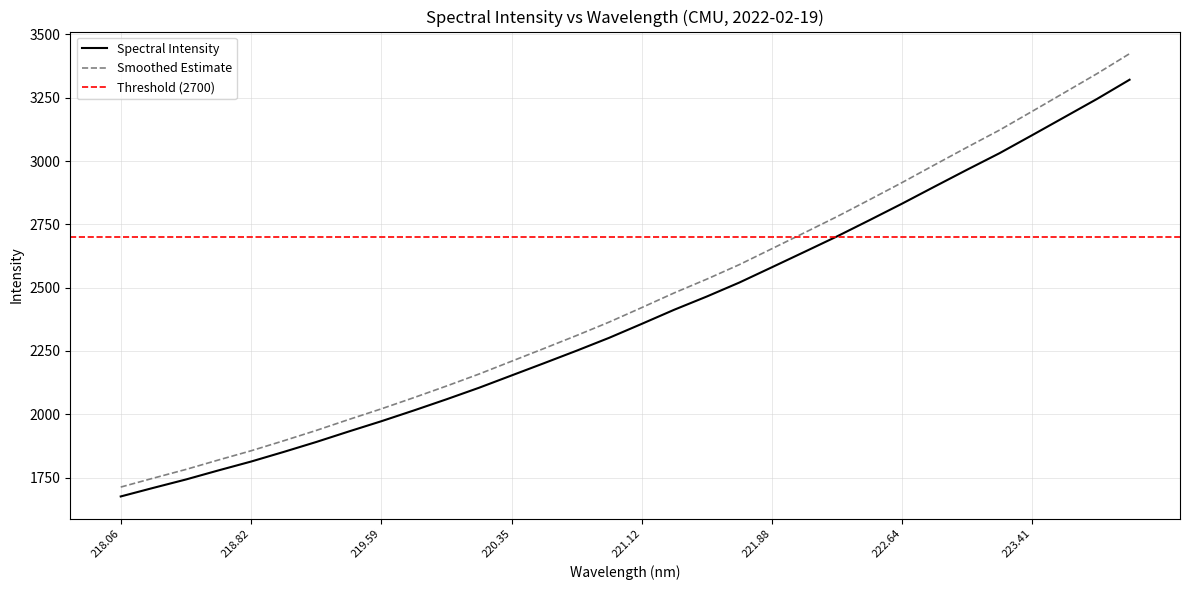

What is the smallest value displayed?

1675.5